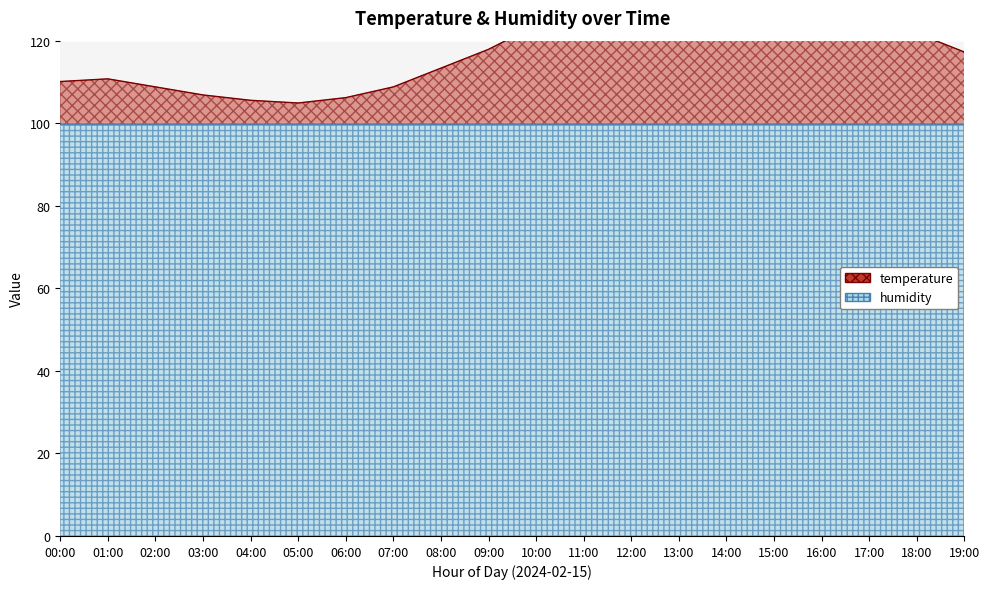

Rank the categories by value from lowest to highest.

05:00, 04:00, 06:00, 03:00, 02:00, 07:00, 00:00, 01:00, 08:00, 19:00, 09:00, 18:00, 10:00, 17:00, 11:00, 16:00, 12:00, 15:00, 13:00, 14:00